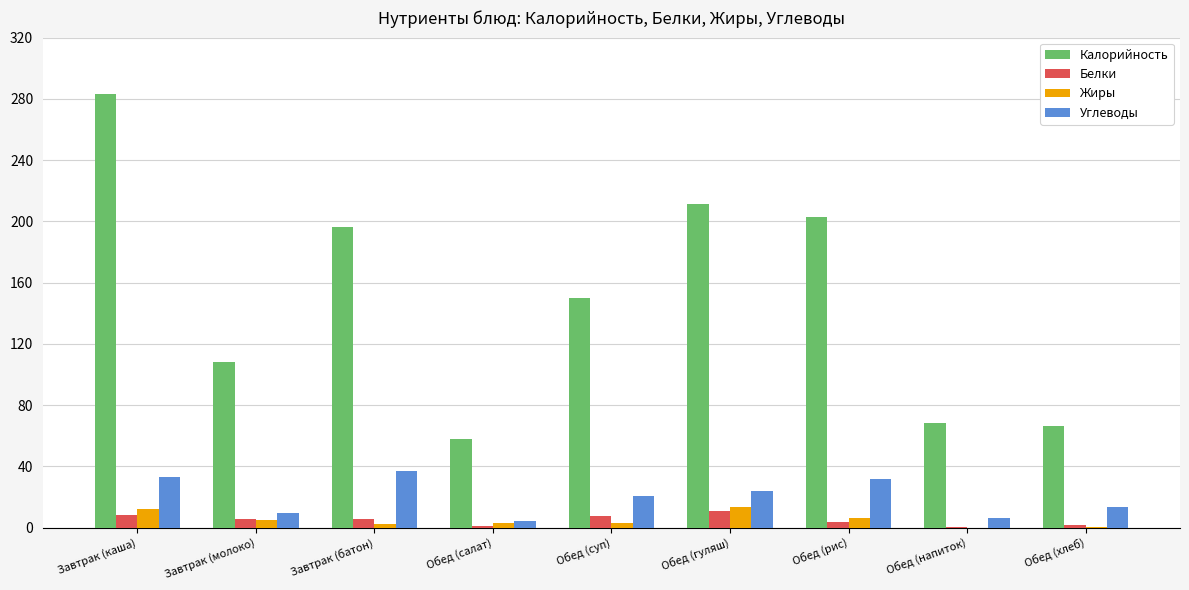

Which category has the highest value across all series?

Завтрак (каша)